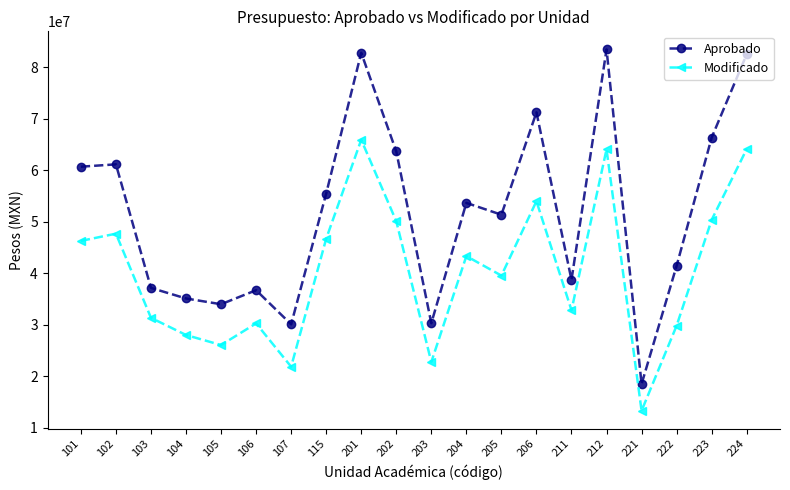

What is the value of the Modificado point at the 4th from the left?

27995945.3